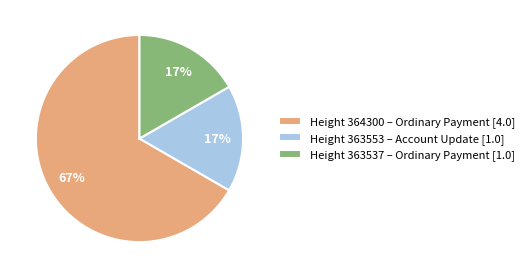

Approximately how many times larger is the value at Height 363537 – Ordinary Payment [1.0] compared to Height 364300 – Ordinary Payment [4.0]?

0.3